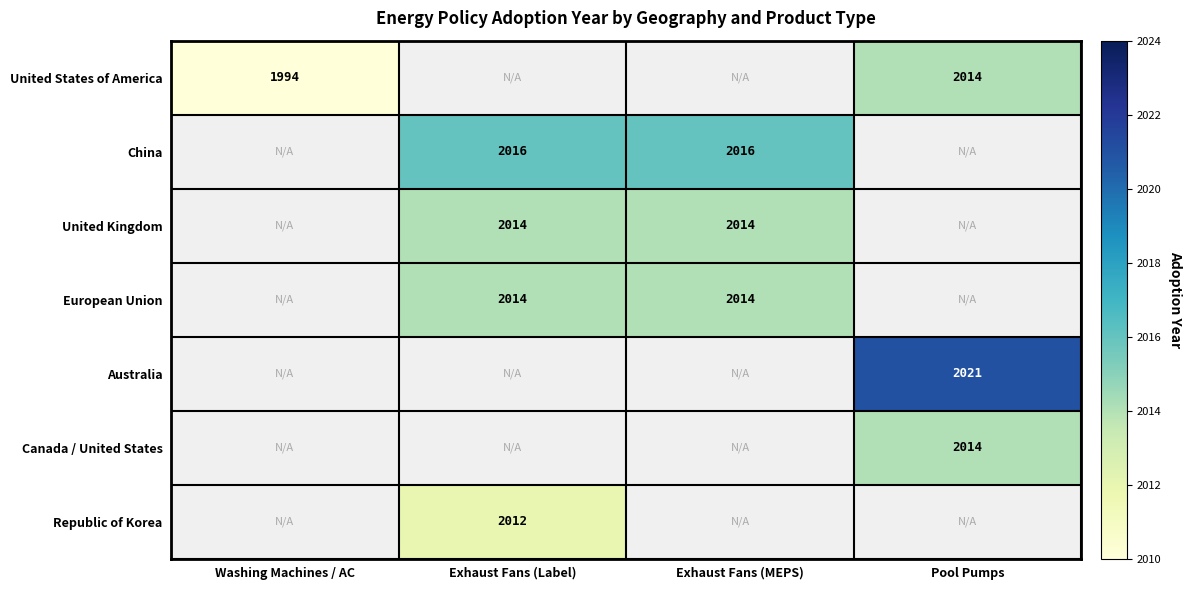

Is it true that United Kingdom equals 3418 at Exhaust Fans (Label)?

False